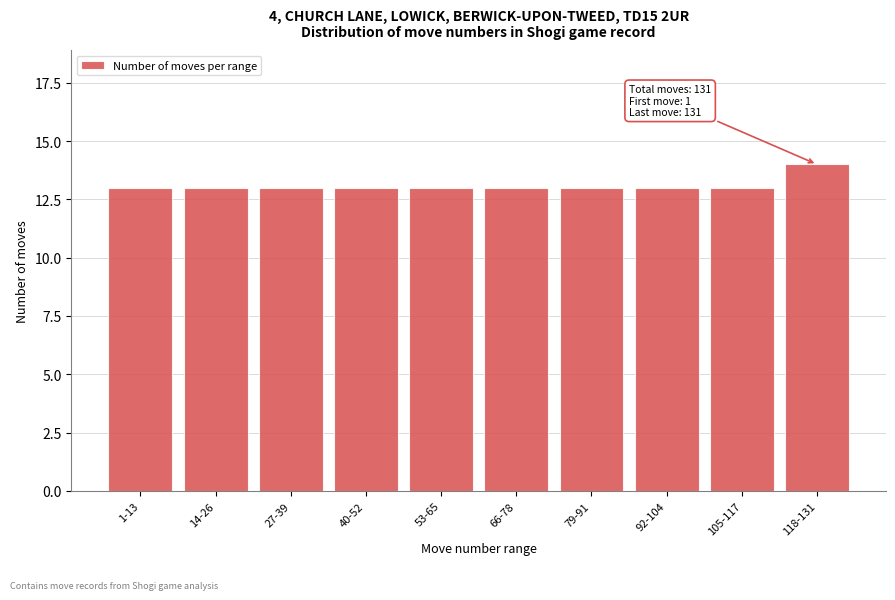

Reading right to left, list all the values displayed in this chart.

118-131=14	105-117=13	92-104=13	79-91=13	66-78=13	53-65=13	40-52=13	27-39=13	14-26=13	1-13=13